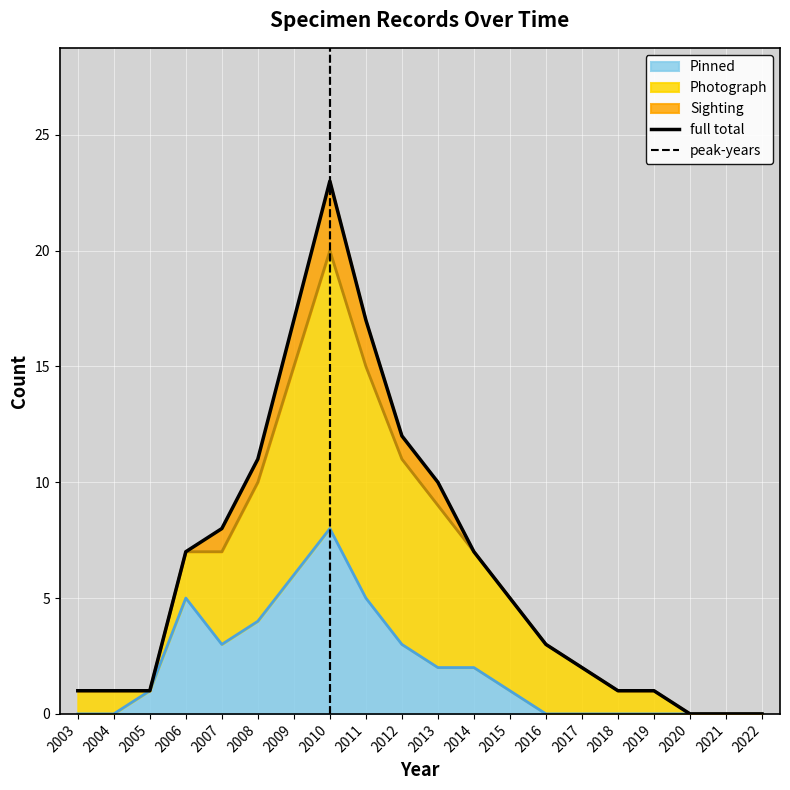

True or false: Pinned has more than 0 interior local peaks.

True